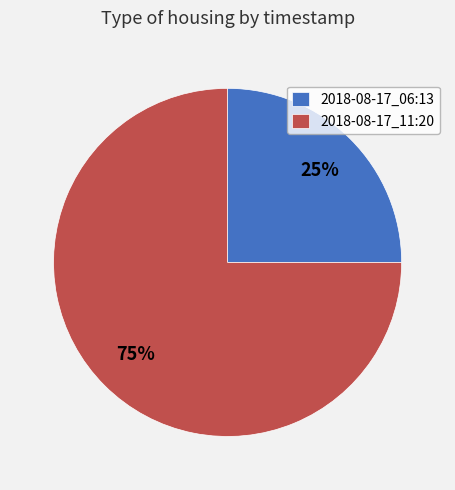

Rank the categories by value from lowest to highest.

2018-08-17_06:13, 2018-08-17_11:20